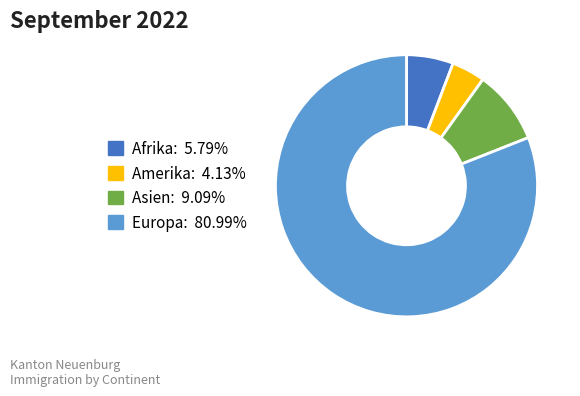

Does any single category account for the majority?

Yes